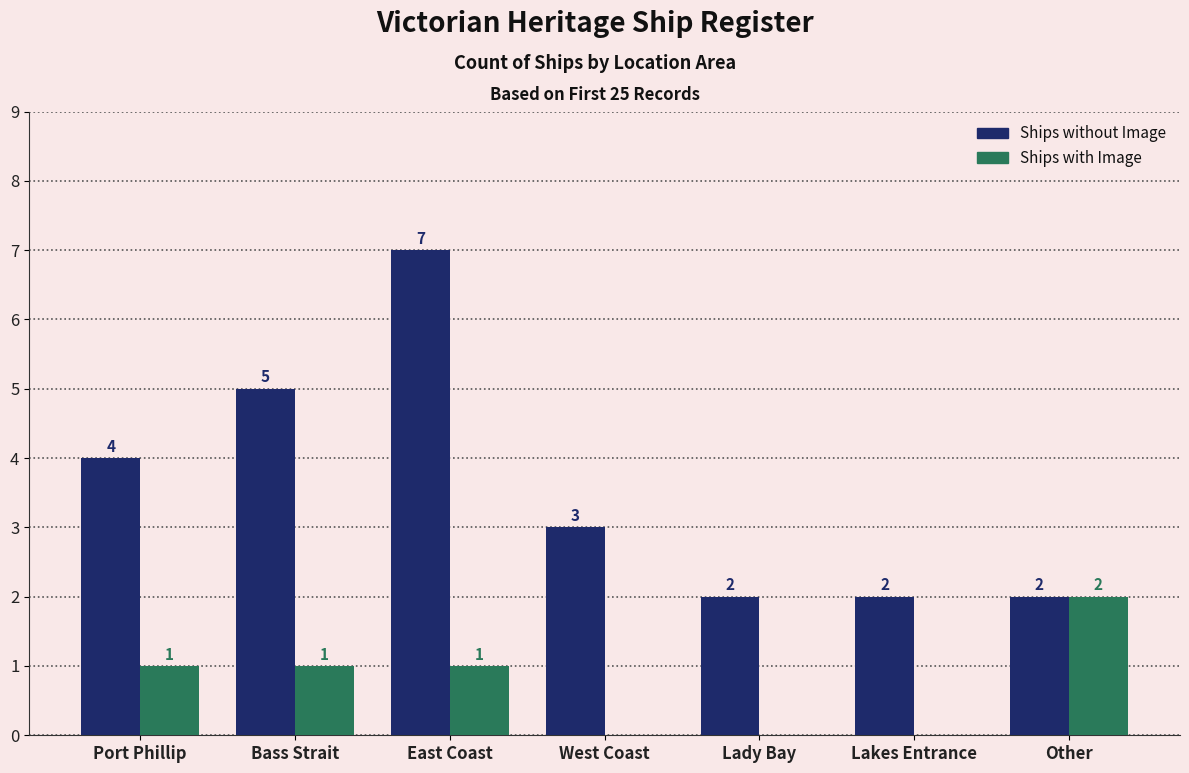

Count the Ships with Image values in the range 0 to 1.

6